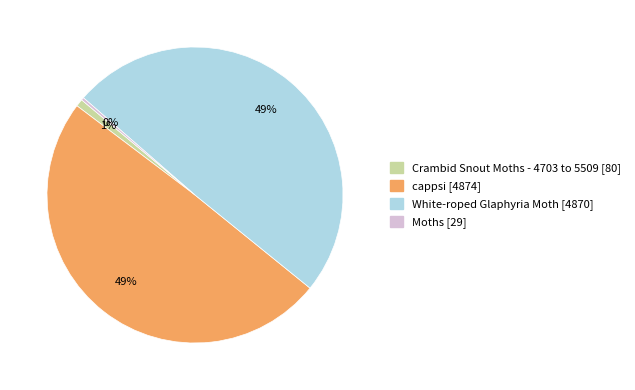

Does White-roped Glaphyria Moth represent more than half of the total?

No